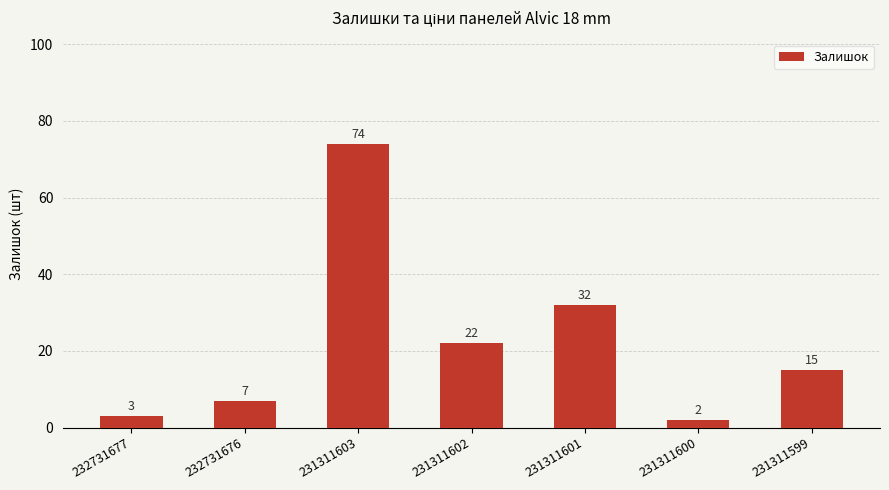

What is the sum of the values at 231311602 and 231311601?

54